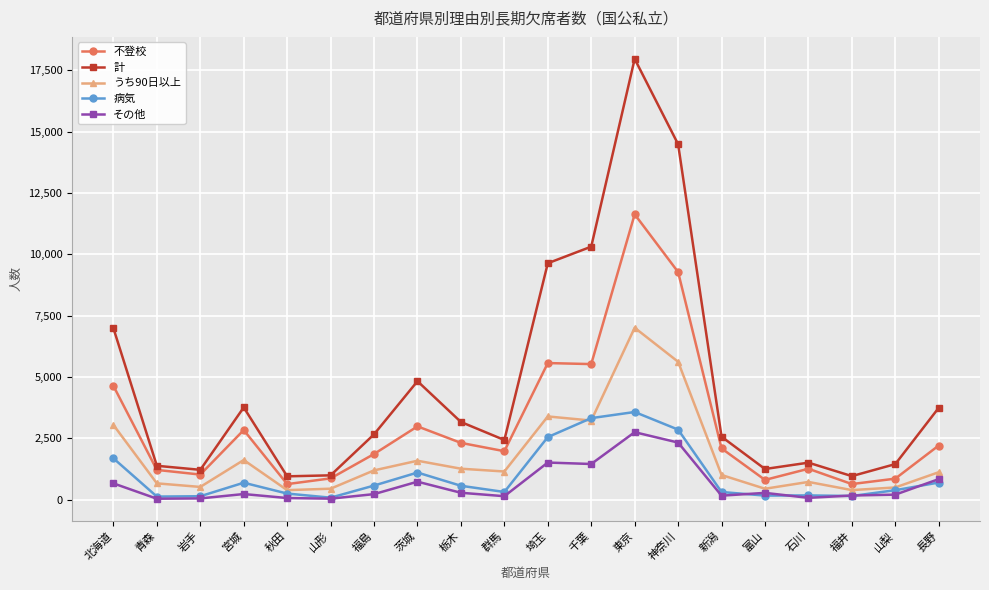

At which label does 不登校 reach its peak?

東京